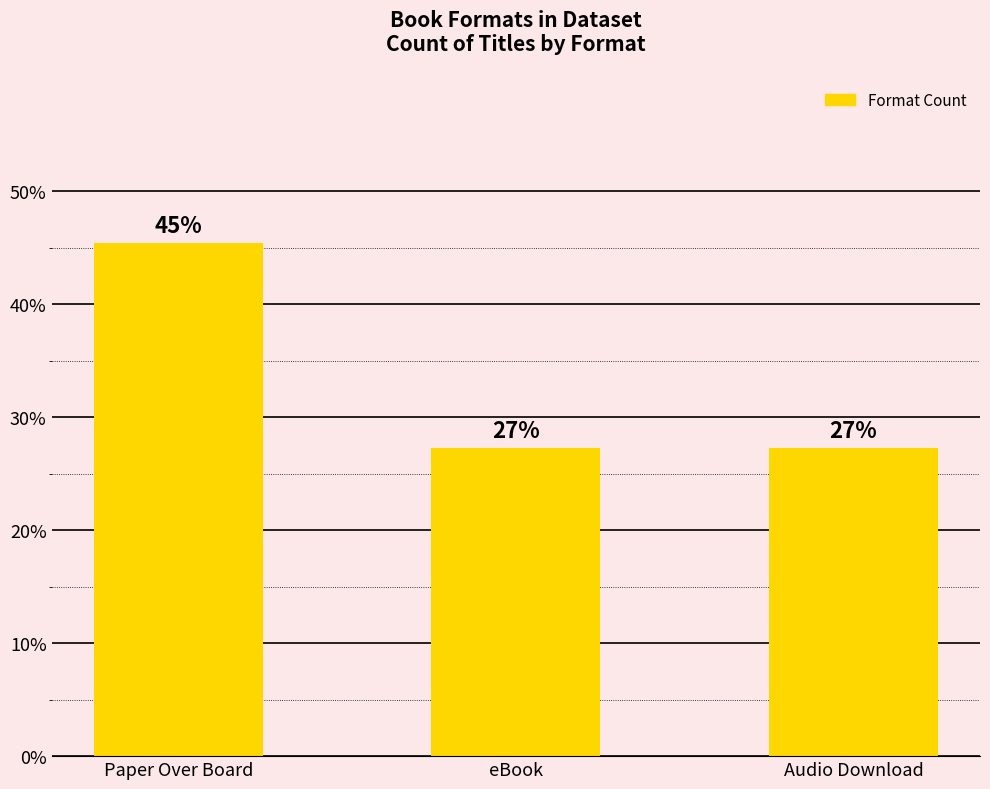

What is the minimum value shown in the chart?

27.3